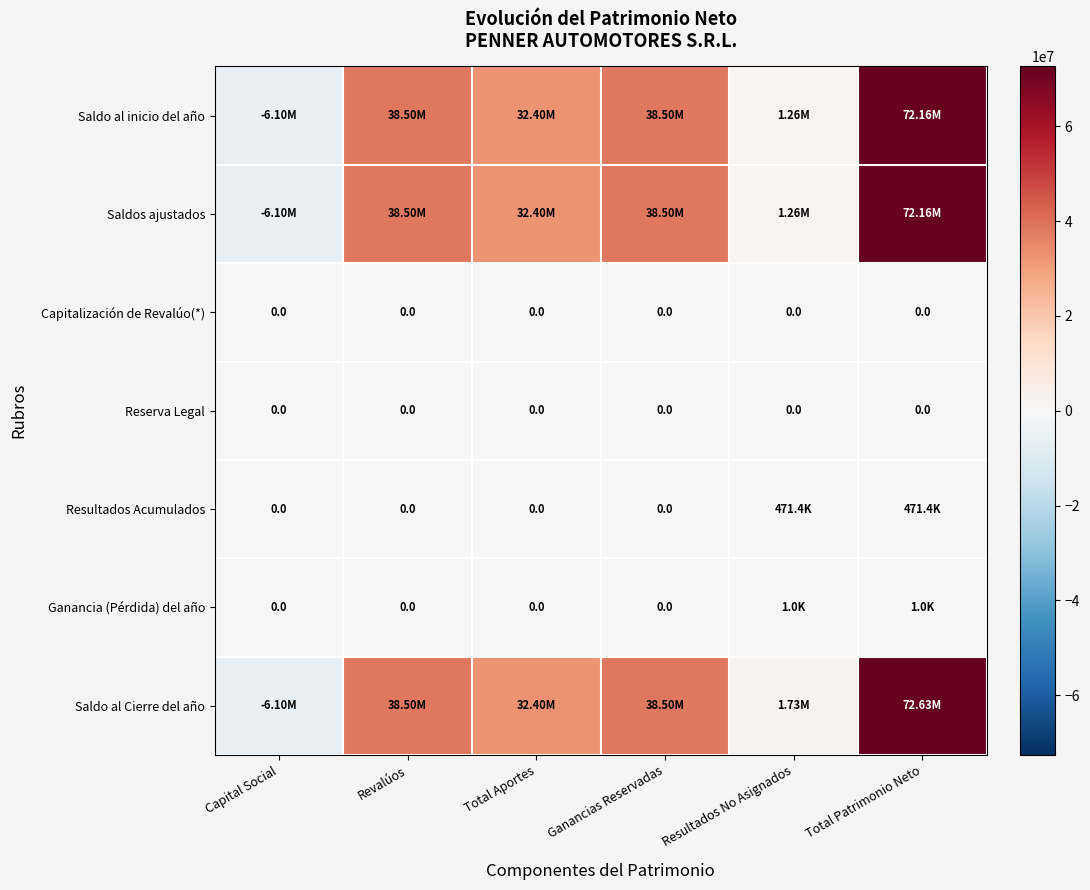

What is the sum of all Resultados Acumulados values?

942737.9